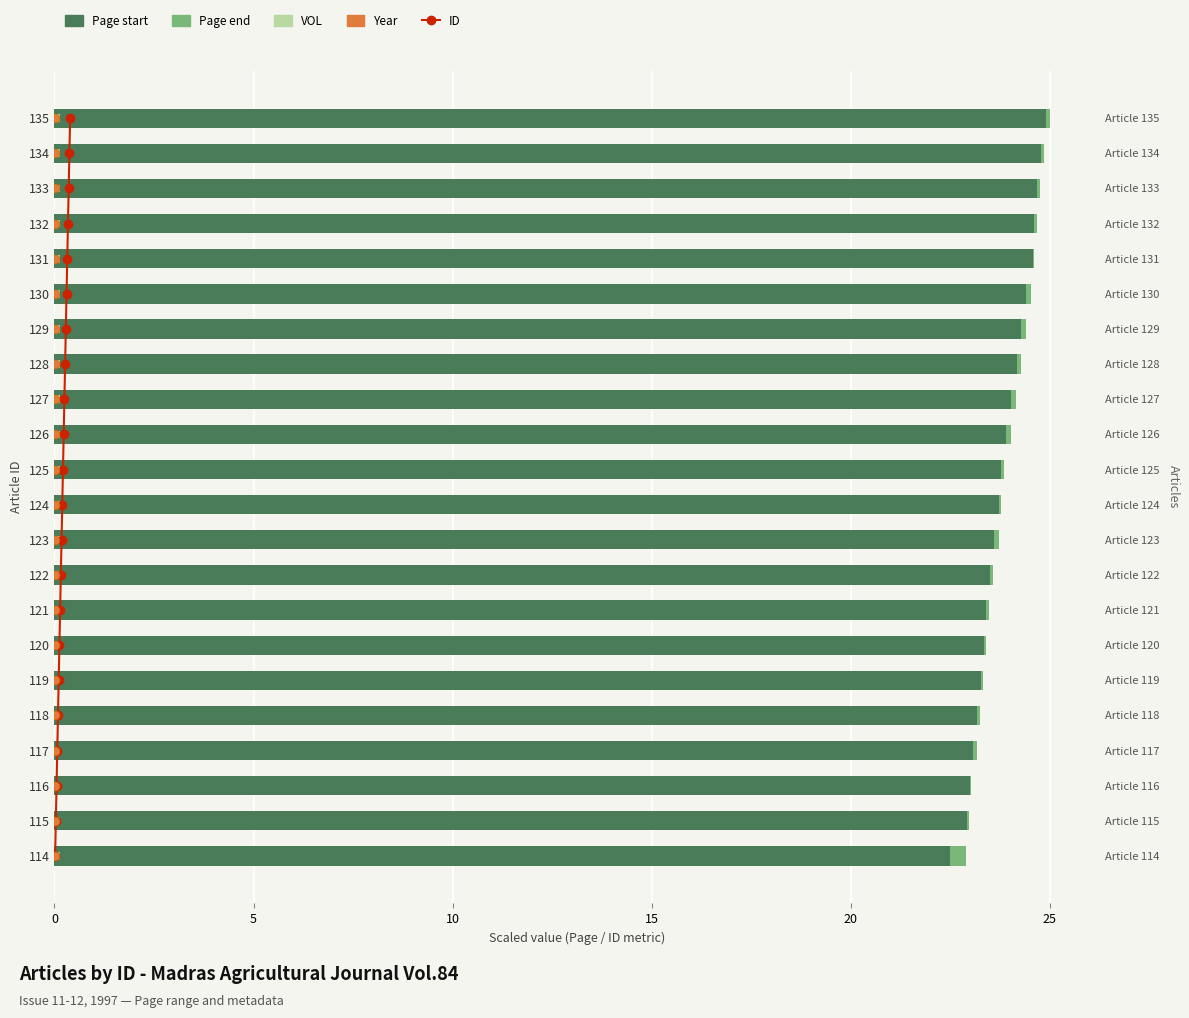

What are all the series names shown in the legend?

ID, Page start, Page end, VOL, Year